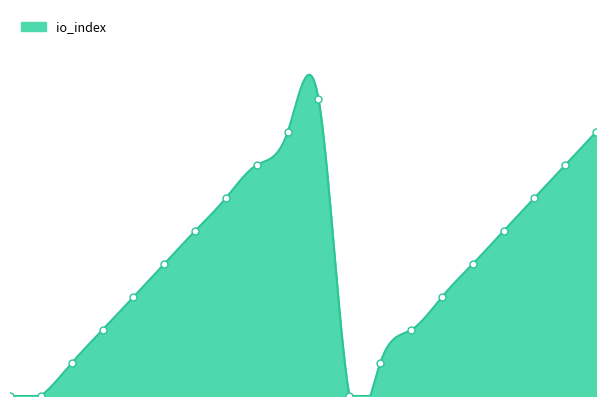

What is the ratio of the value at Regular-7 to the value at Regular-2?

6.0